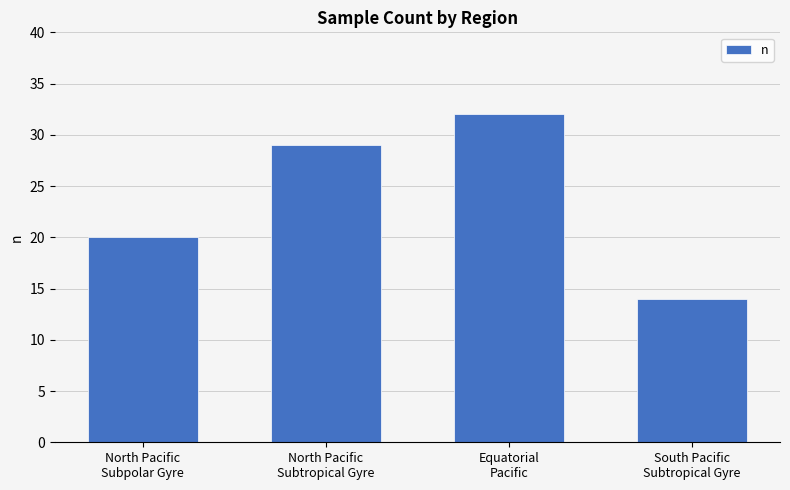

Reading left to right, extract all data points from this chart.

20	29	32	14